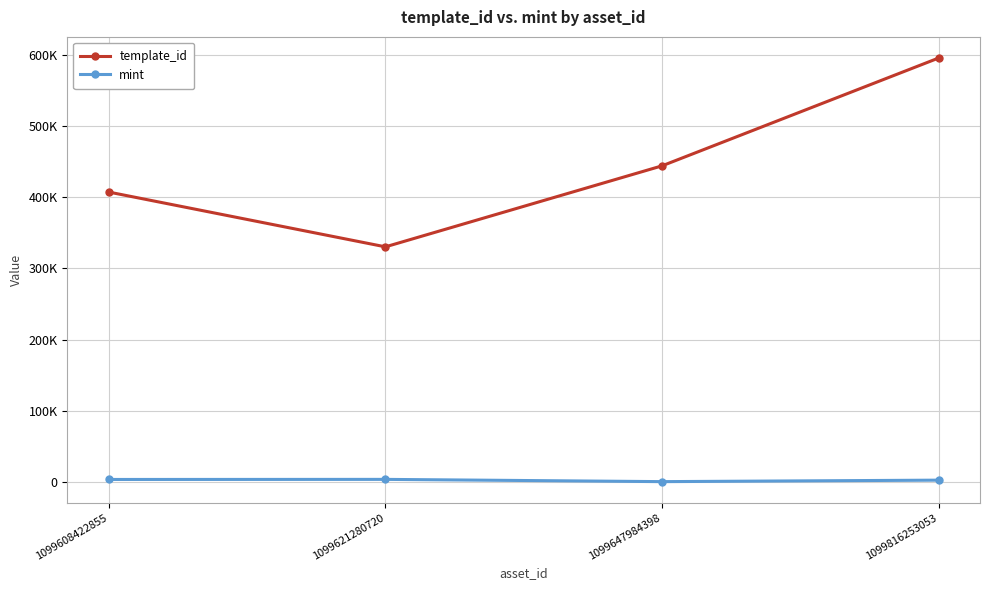

Reading right to left, extract all data points from this chart.

template_id: 595229	443855	330131	407032
mint: 2493	406	3573	3444